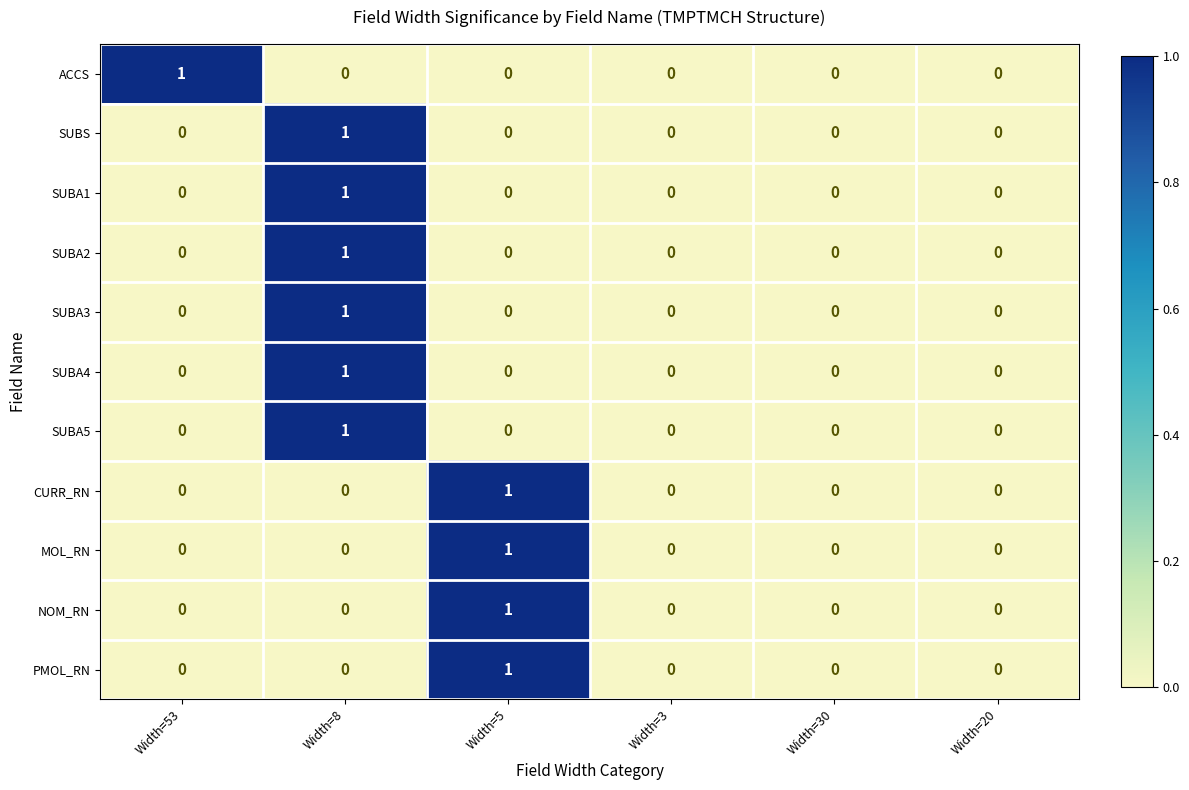

The value of ACCS at Width=30 is 0. True or false?

True